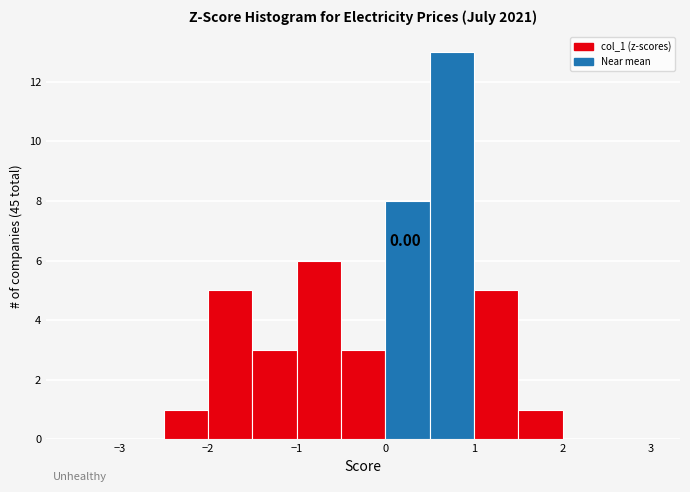

Which range on the x-axis has the tallest bar?

0.5 to 1.0